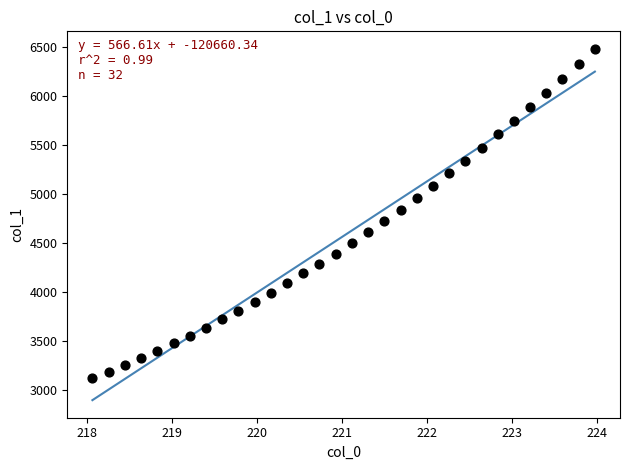

What is the range of X values (max minus min)?

5.9